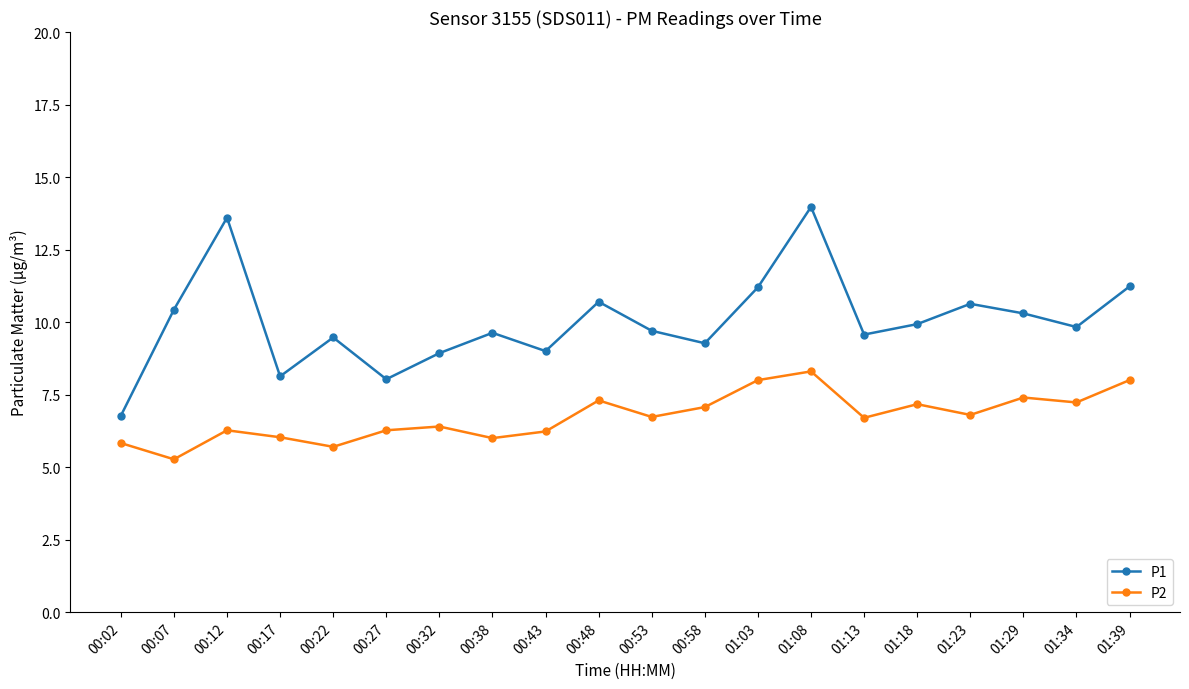

The value of P1 at 01:34 is 4.2. True or false?

False